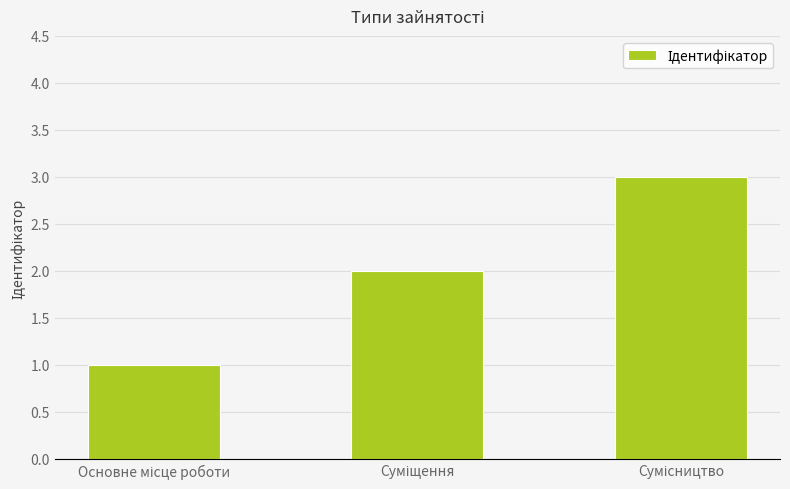

Reading left to right, transcribe all the data shown in this chart.

1	2	3